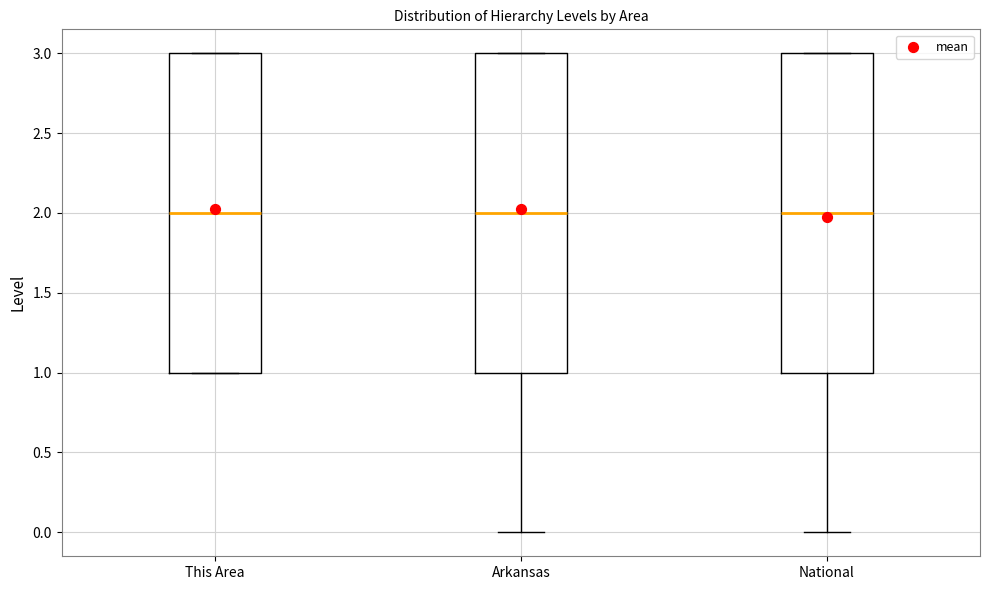

Reading left to right, read every box against the y-axis: the position of its median line, the range the box covers, and the ends of its whiskers. The values are not printed on the chart, so give them approximately, as read against the axis.

This Area: median 2, box 1 to 3, whiskers 1 to 3
Arkansas: median 2, box 1 to 3, whiskers 0 to 3
National: median 2, box 1 to 3, whiskers 0 to 3